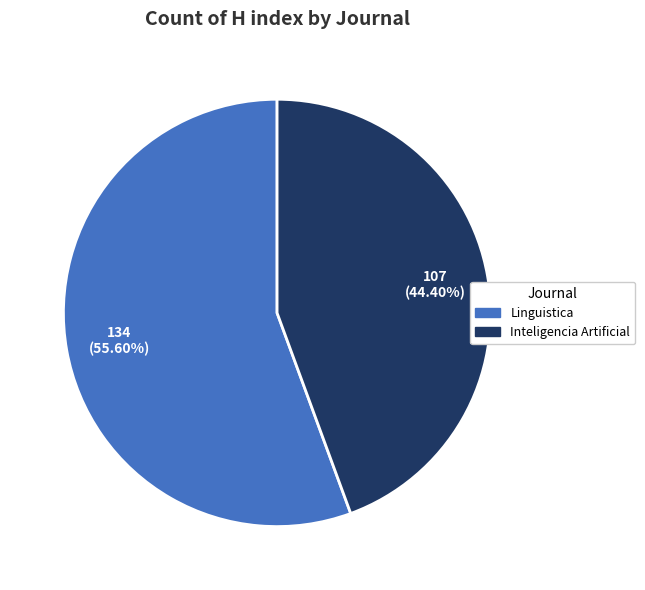

To the nearest percent, what is the difference between the Linguistica and Inteligencia Artificial slice percentages?

11%